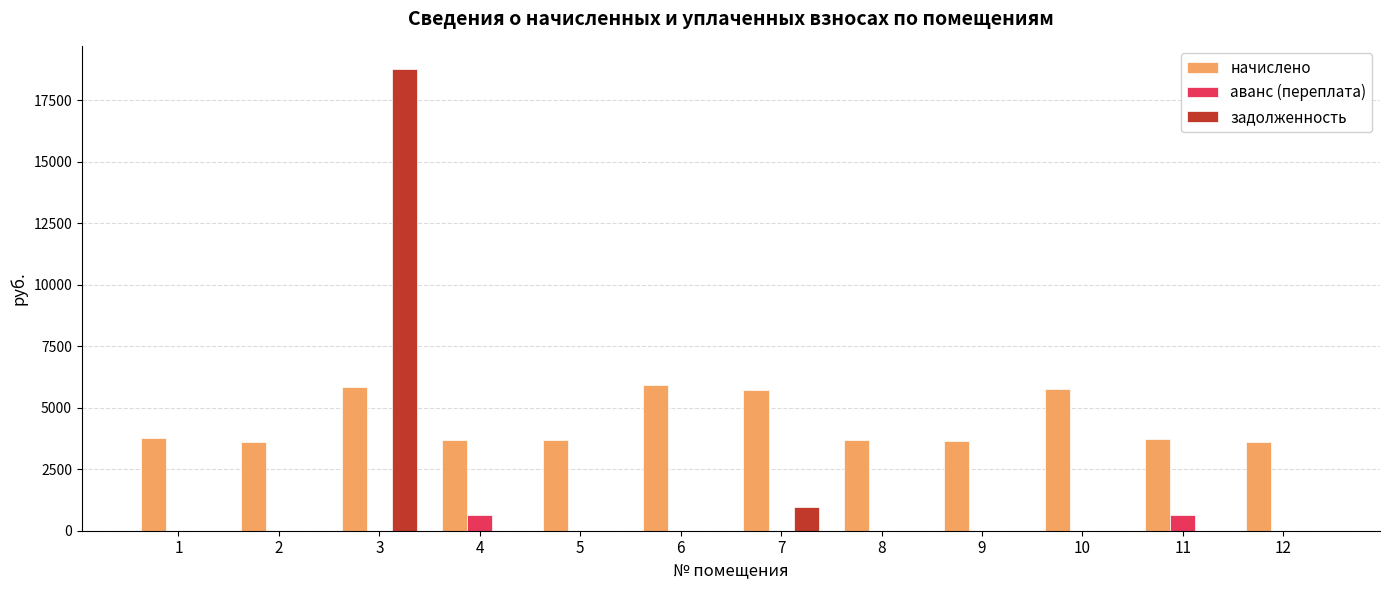

Which series has the largest total across all categories?

начислено